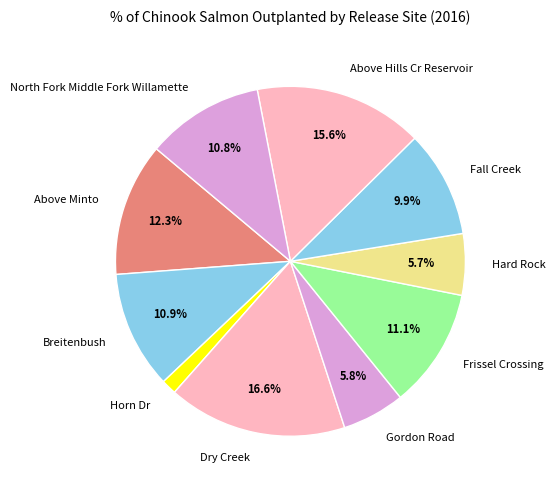

What percentage is the Gordon Road slice, to the nearest percent?

6%